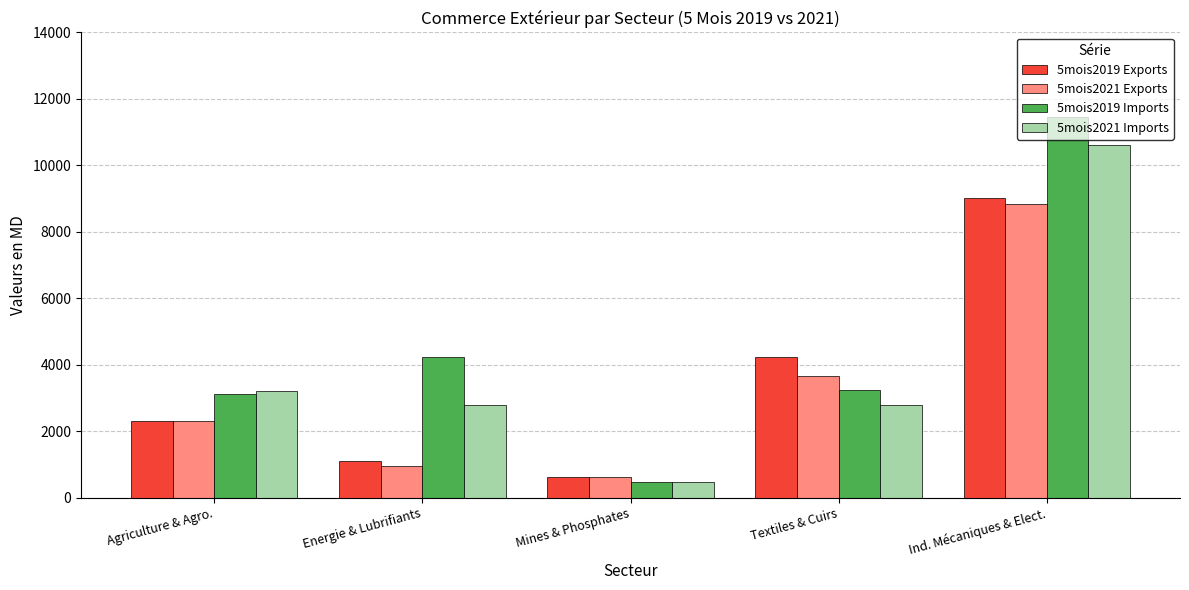

What is the highest value of the 5mois2021 Exports series?

8835.1